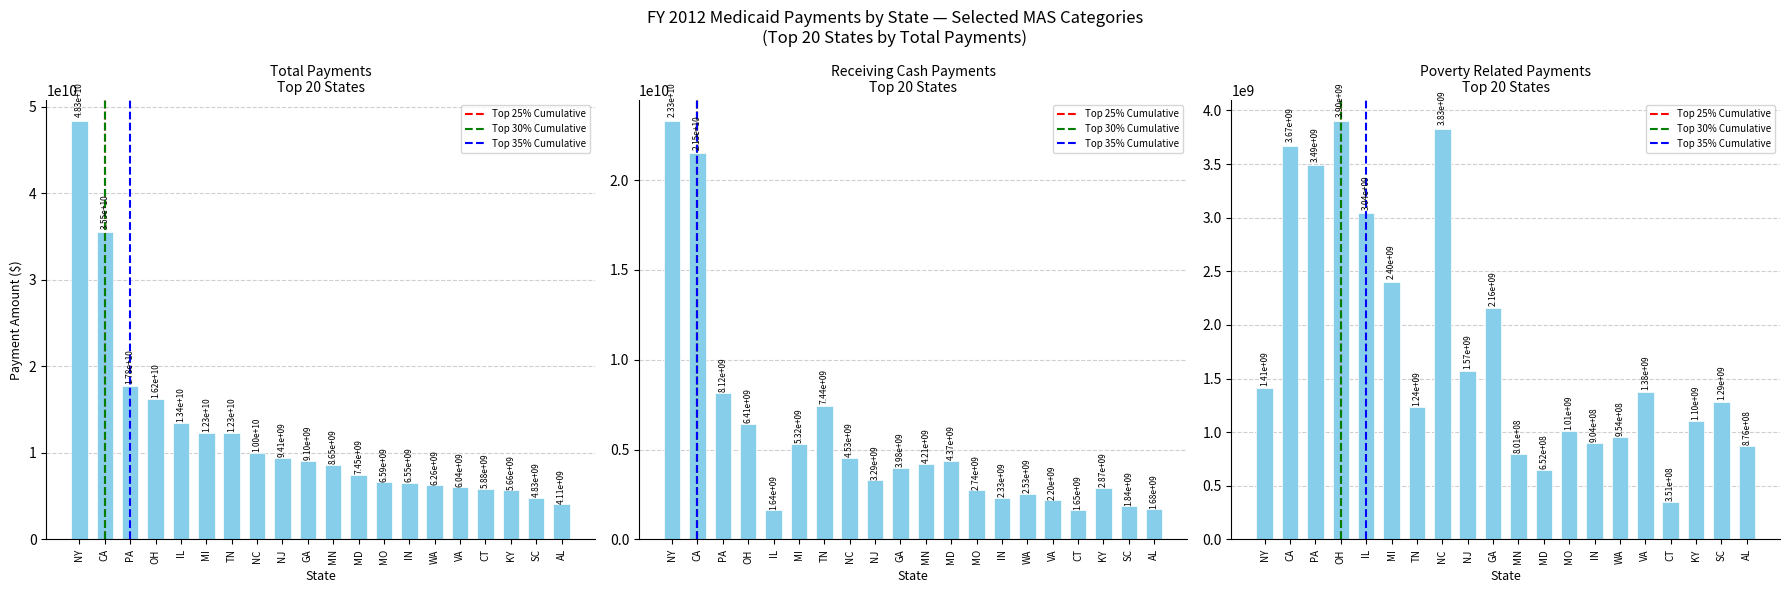

What are all the series names shown in the legend?

Top 25% Cumulative, Top 30% Cumulative, Top 35% Cumulative